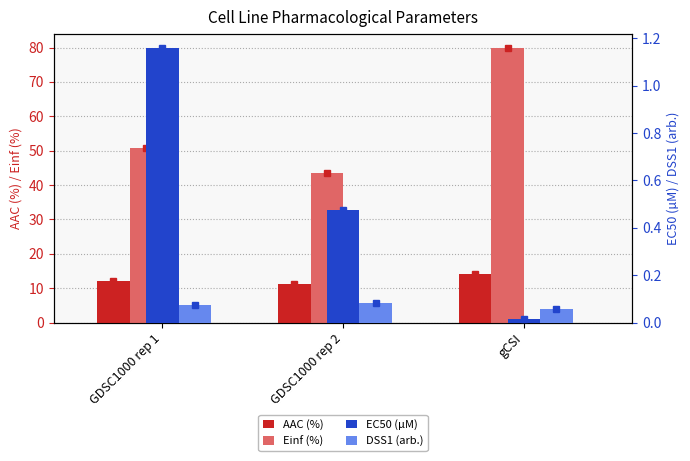

Does the chart contain any negative values?

No